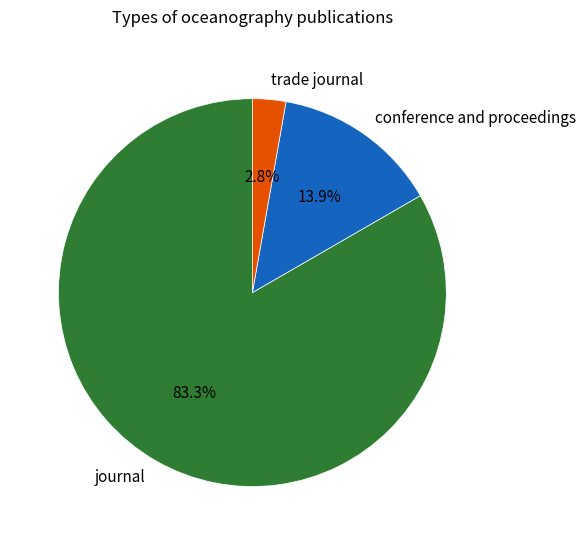

Count the number of slices in the pie.

3